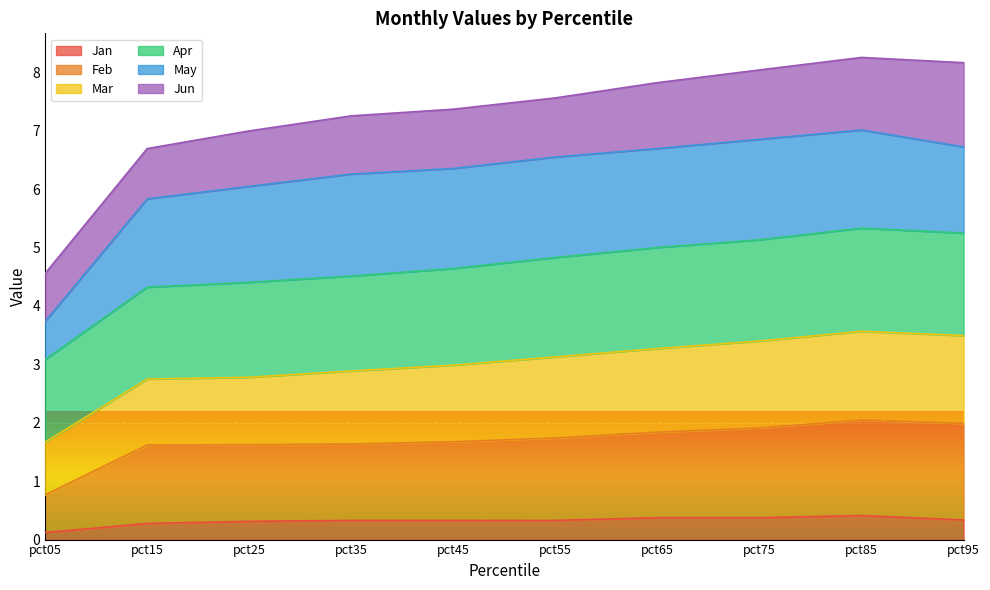

What is the total value across all series at pct25?

7.0